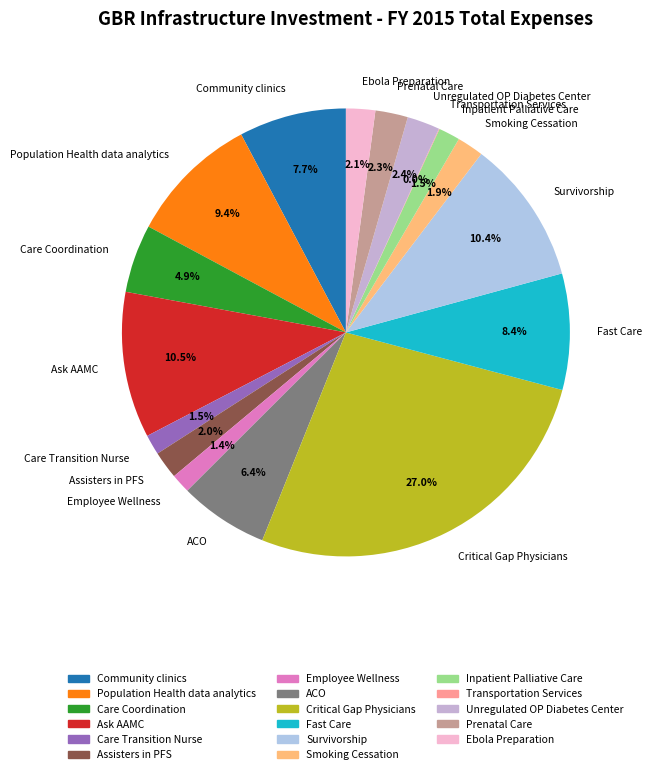

To the nearest percent, what percentage of the pie is Care Coordination?

5%